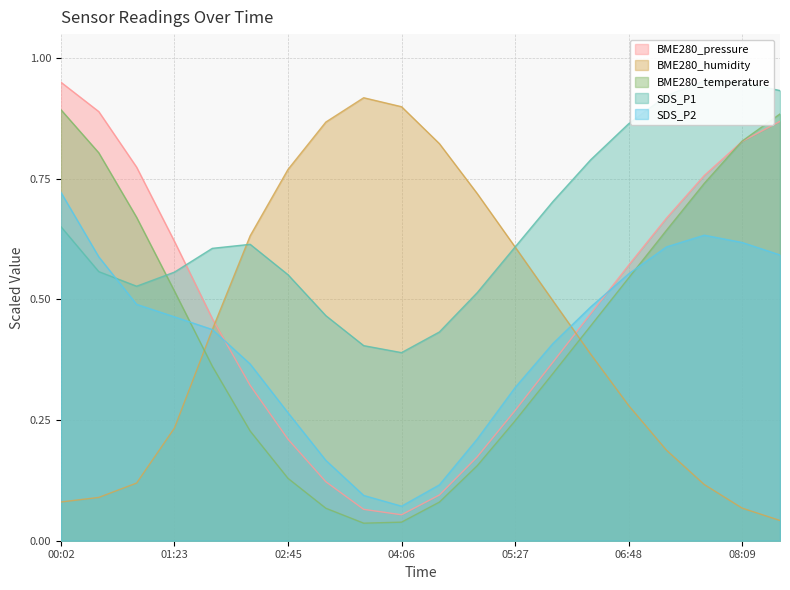

What position from the right is 05:54?

7